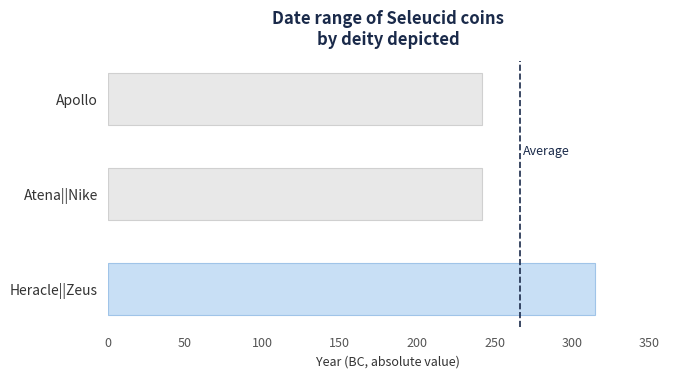

Reading top to bottom, extract all data points from this chart.

242	242	315